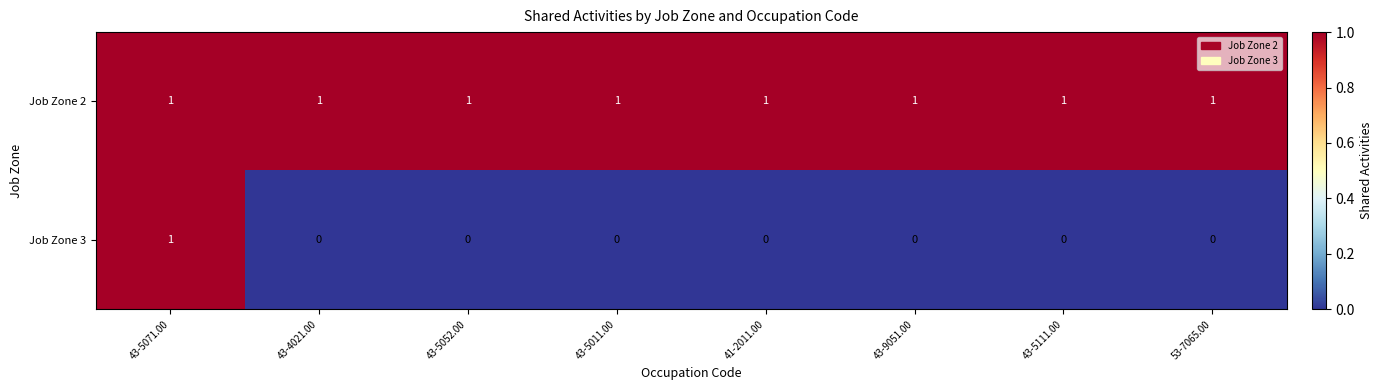

Is it true that Job Zone 2 equals 1 at 41-2011.00?

True